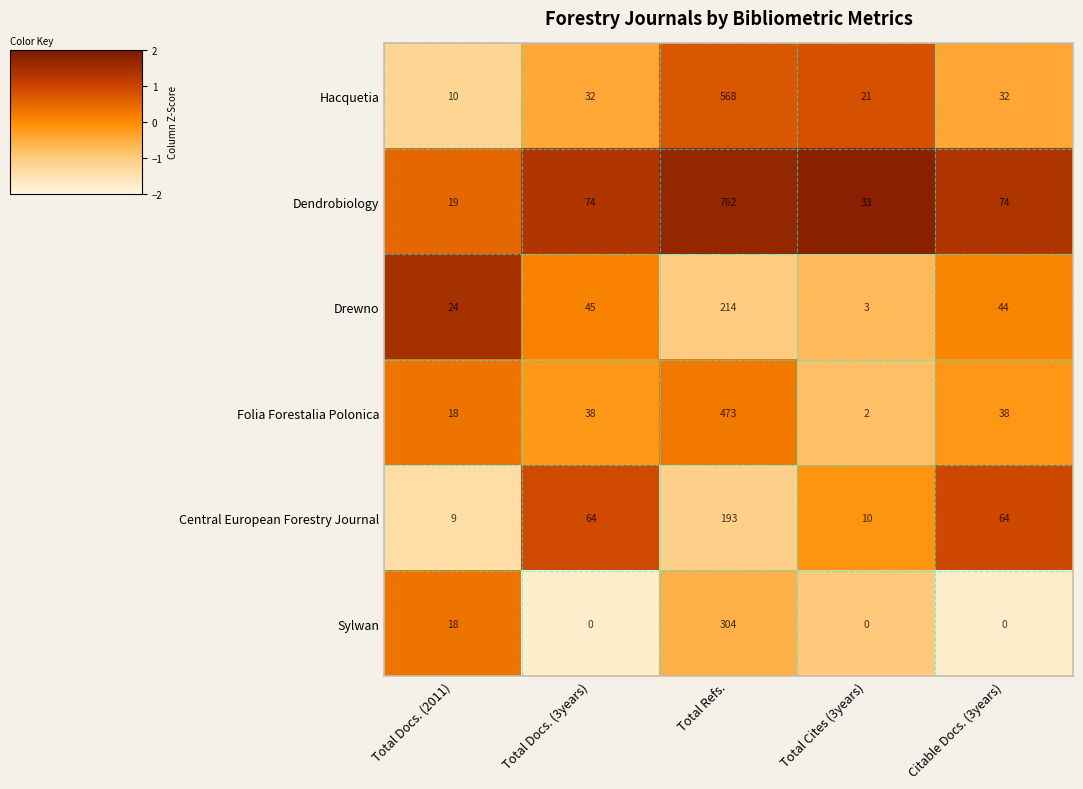

How many distinct data groups are displayed?

6